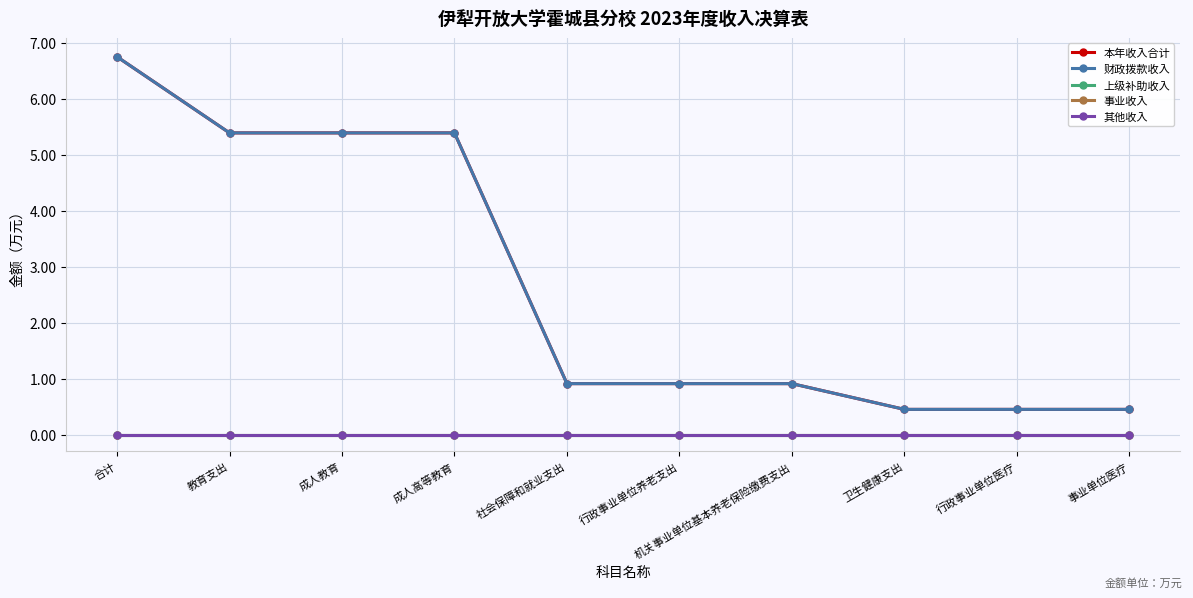

Rank the series at 成人教育 from lowest to highest value.

上级补助收入, 事业收入, 其他收入, 本年收入合计, 财政拨款收入